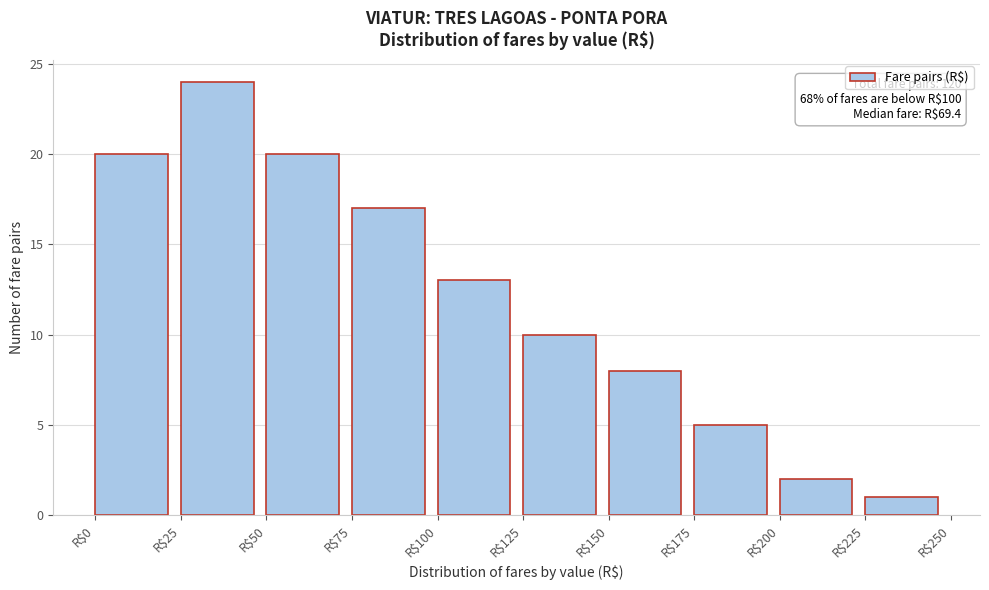

Over which range of the x-axis is the bar tallest?

25 to 50